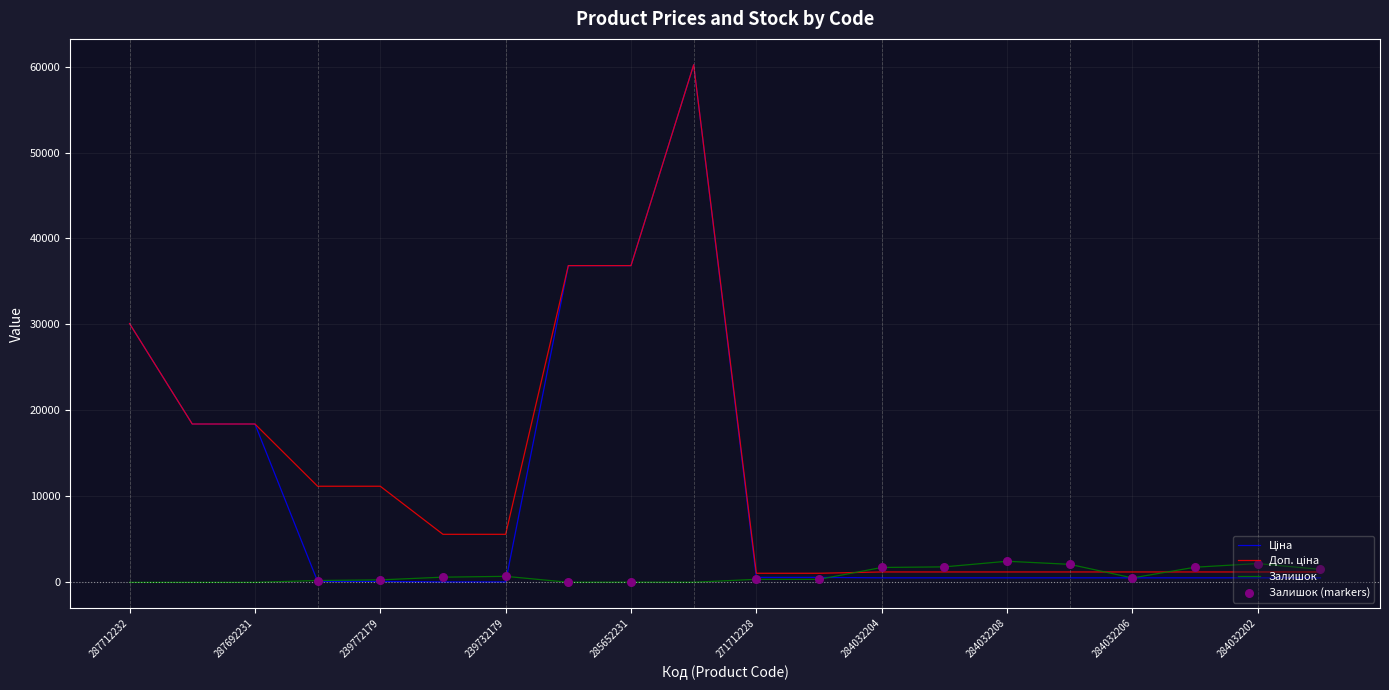

At how many categories does at least one series exceed 40578?

1